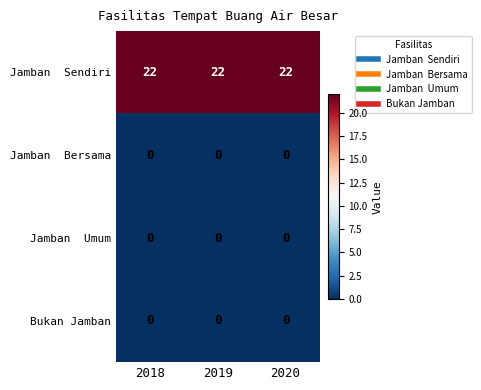

What is the maximum value shown in the chart?

22